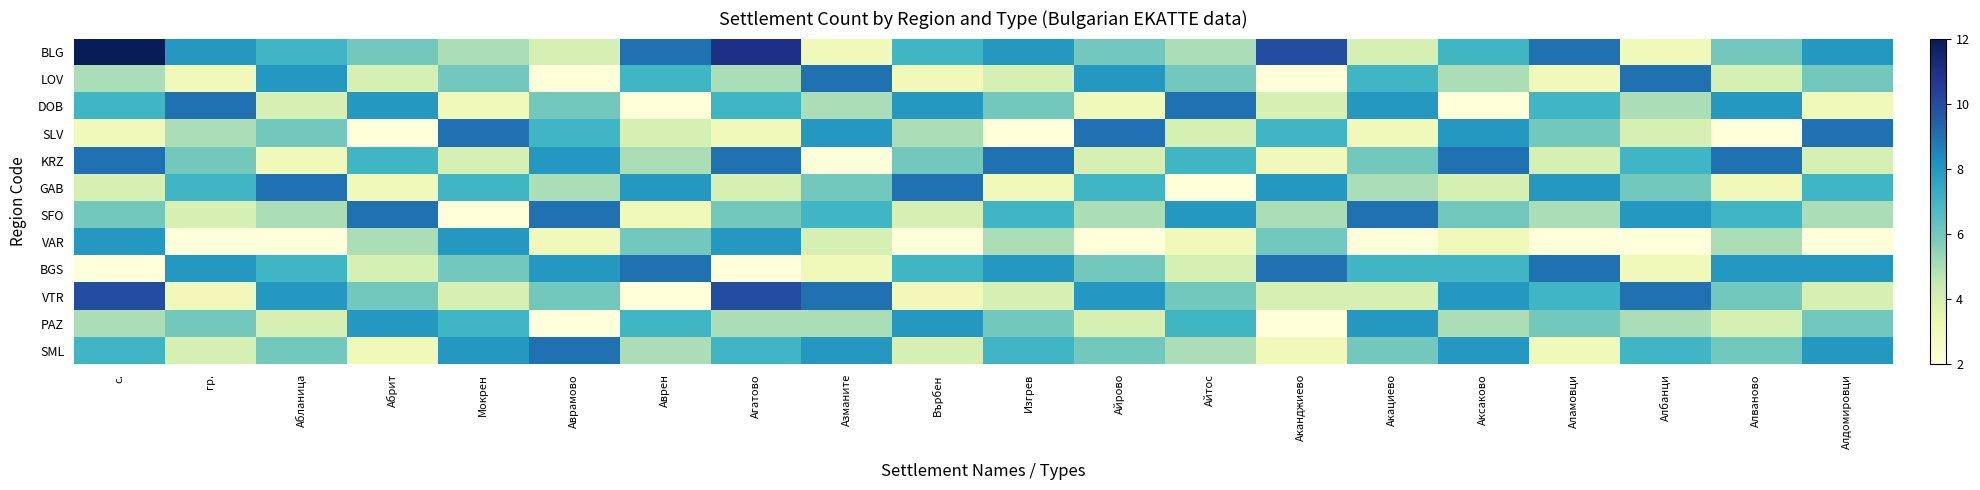

Which category has the lowest value across all series?

Аврамово